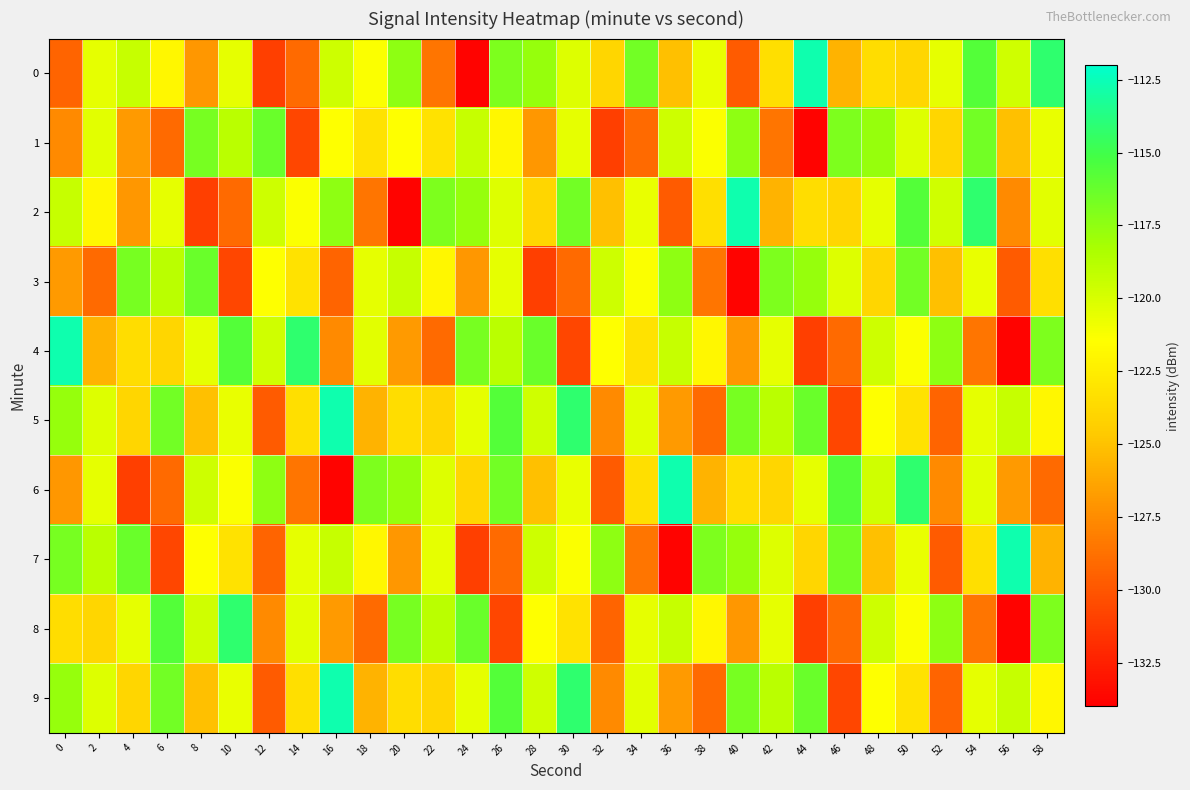

How many distinct data groups are displayed?

10